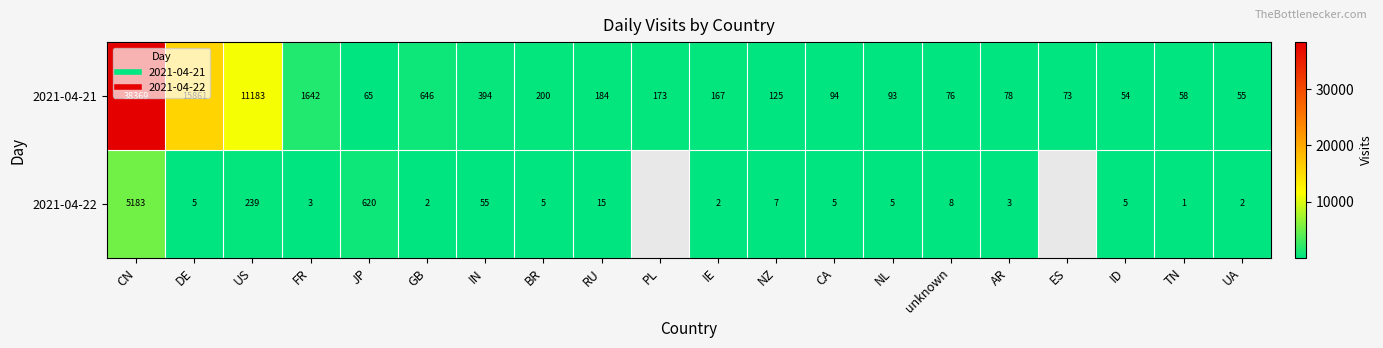

Which series has the largest range (max minus min)?

2021-04-21